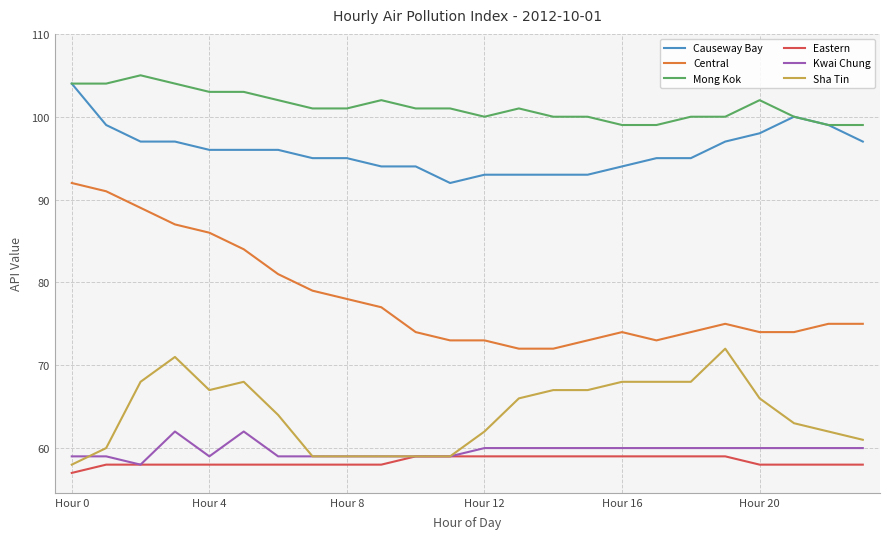

List the series in order of their peak value, lowest first.

Eastern, Kwai Chung, Sha Tin, Central, Causeway Bay, Mong Kok